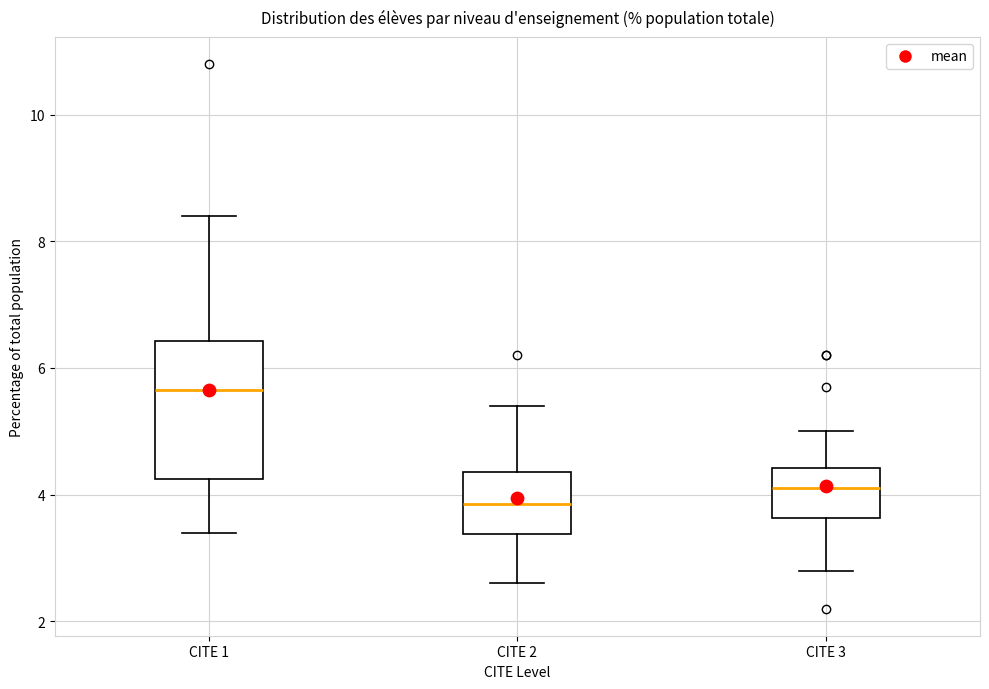

Reading left to right, read every box against the y-axis: the position of its median line, the range the box covers, and the ends of its whiskers. The values are not printed on the chart, so give them approximately, as read against the axis.

CITE 1: median 5.6, box 4.2 to 6.4, whiskers 3.4 to 8.4
CITE 2: median 3.8, box 3.4 to 4.4, whiskers 2.6 to 5.4
CITE 3: median 4.2, box 3.6 to 4.4, whiskers 2.8 to 5.0